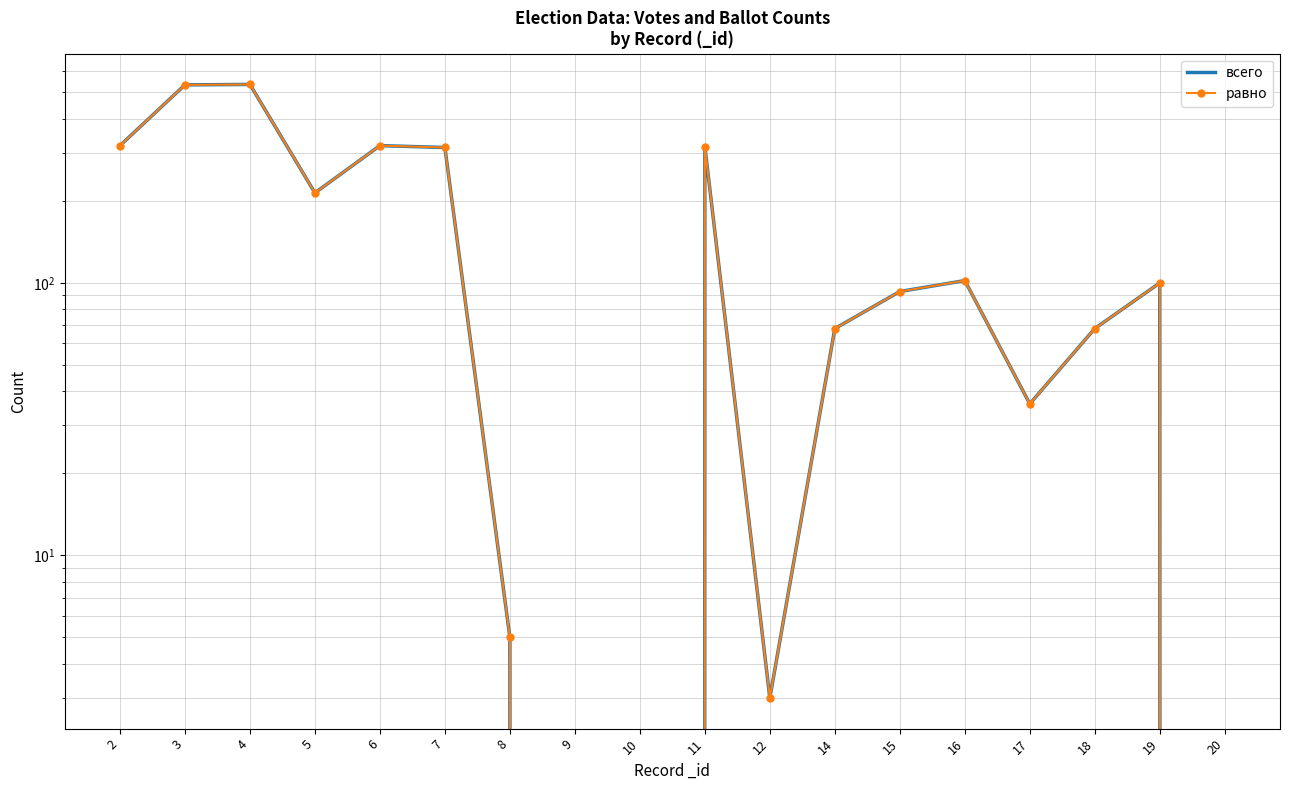

True or false: равно has a value of 36 at 17.

True